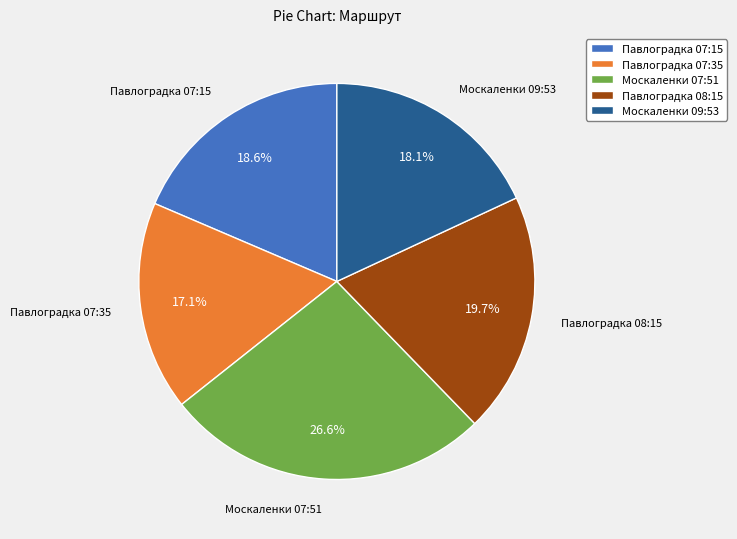

Approximately how many times larger is the value at Москаленки 09:53 compared to Павлоградка 07:35?

1.1